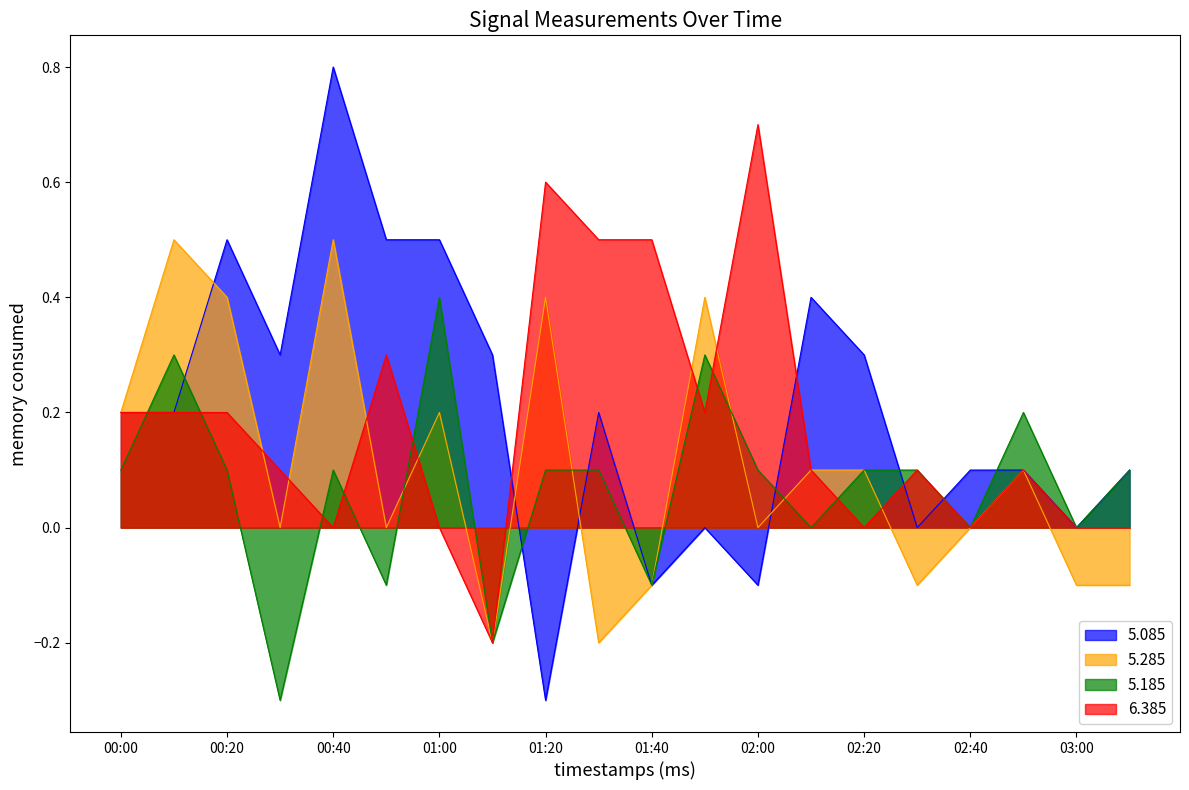

What is the average value of the 5.285 series?

0.1